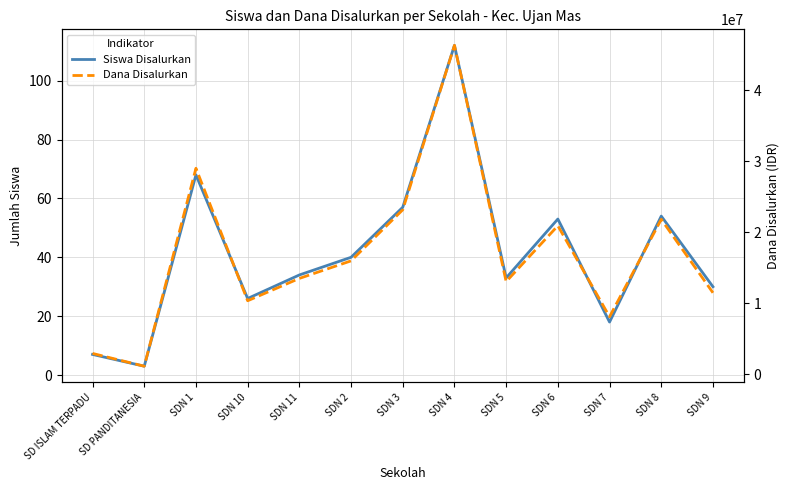

How many data points in Siswa Disalurkan are less than 34?

6